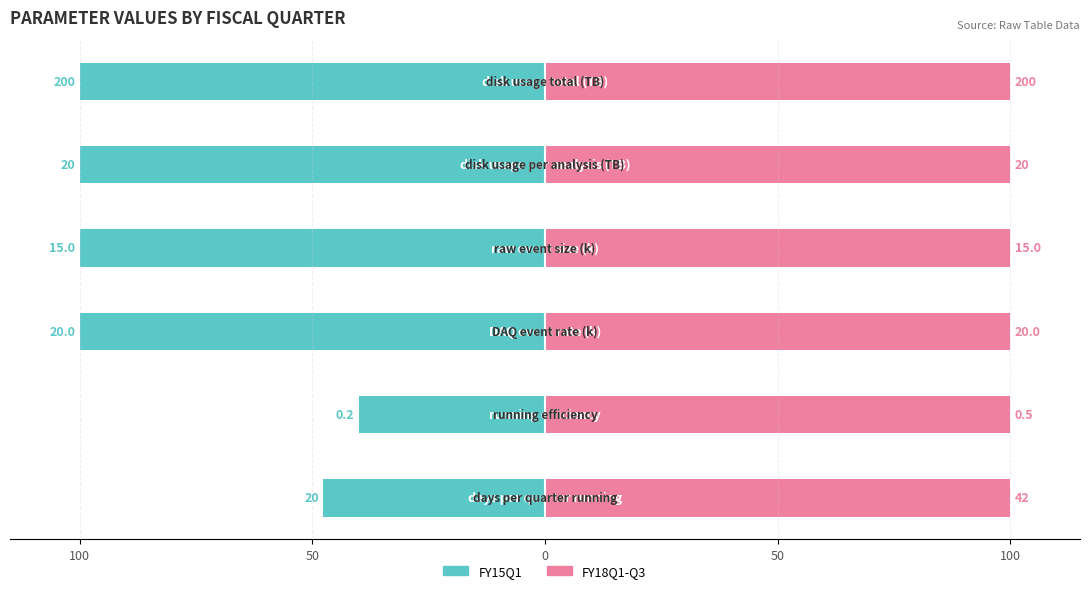

Is it true that FY18Q1-Q3 equals 0.7 at 100?

False